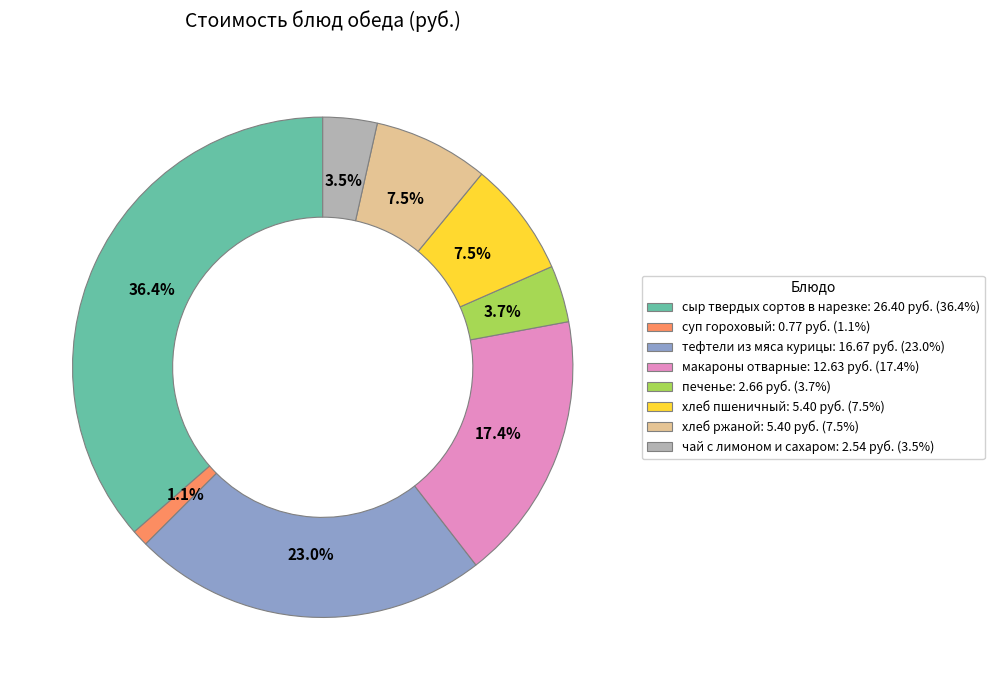

Which has a higher value, макароны отварные or хлеб ржаной?

макароны отварные